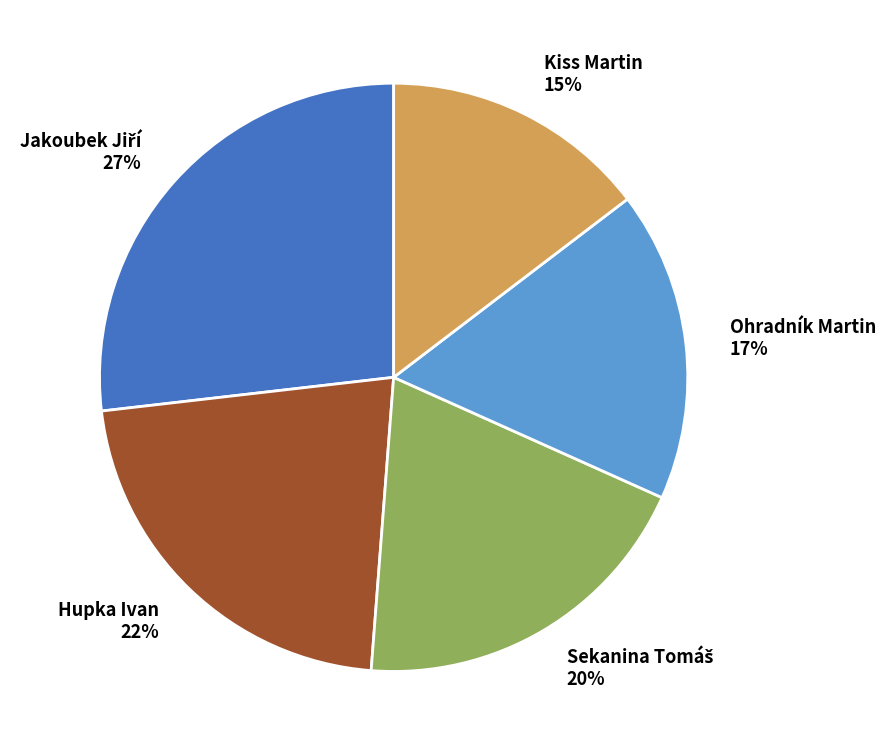

Which slice is the smallest?

Kiss Martin